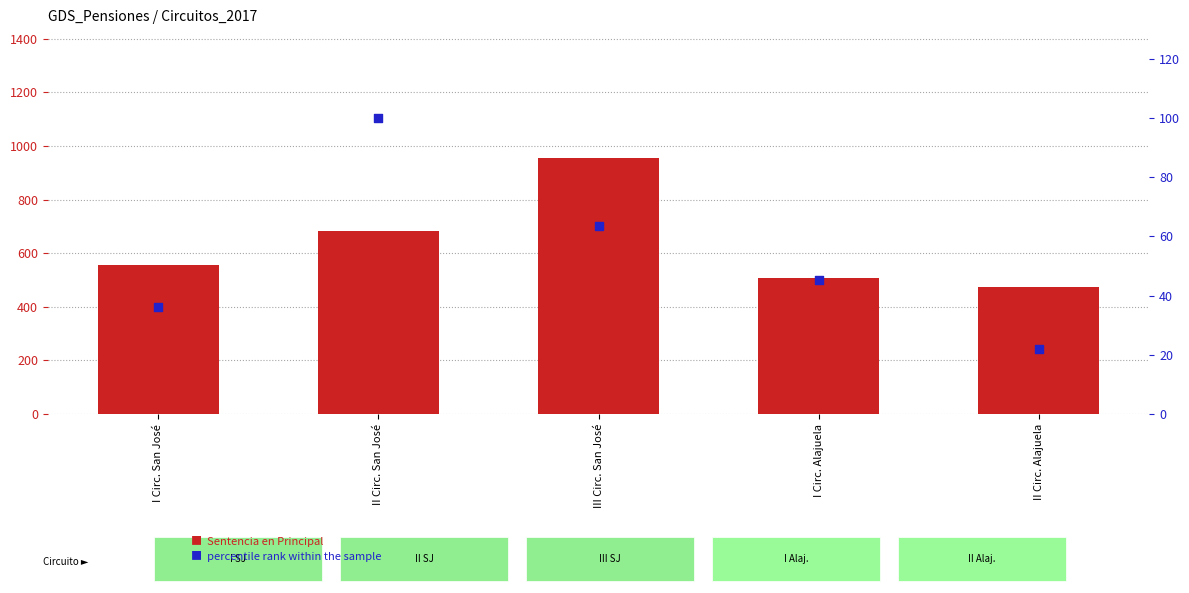

Which series has the widest spread of Y values?

Sentencia en Principal